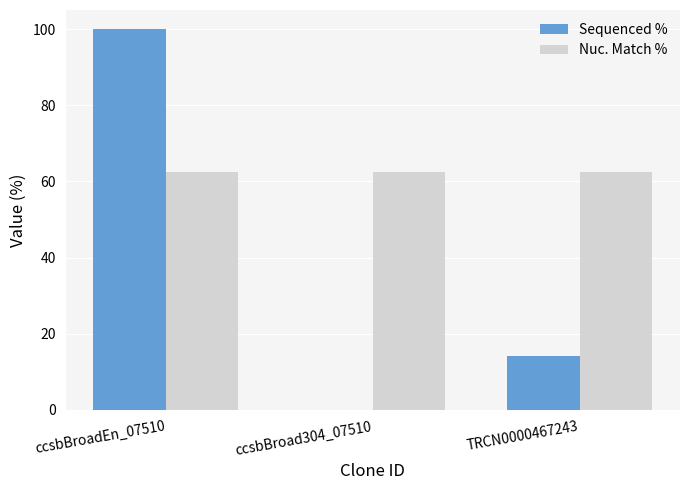

Between ccsbBroad304_07510 and TRCN0000467243, which series saw the biggest shift?

Sequenced %